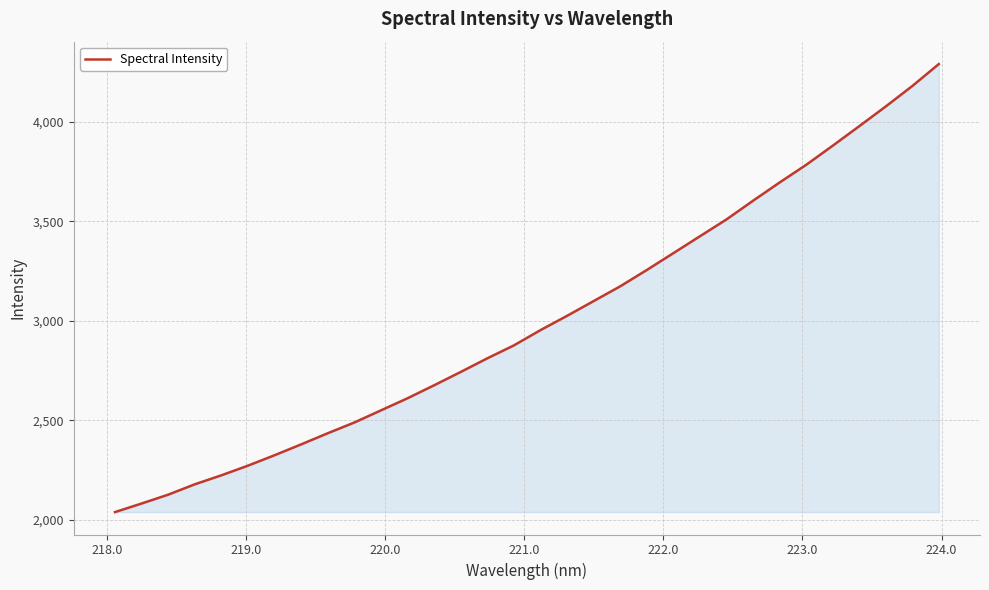

What is the maximum value shown in the chart?

4291.2